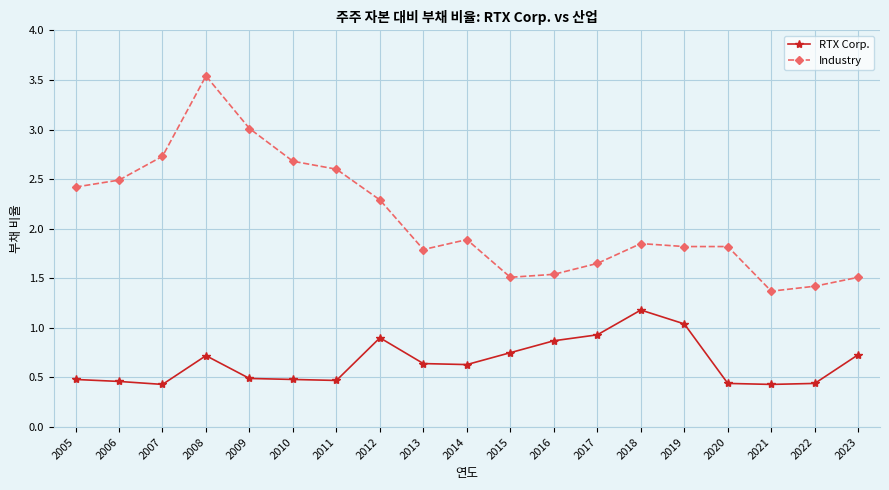

How many distinct data groups are displayed?

2